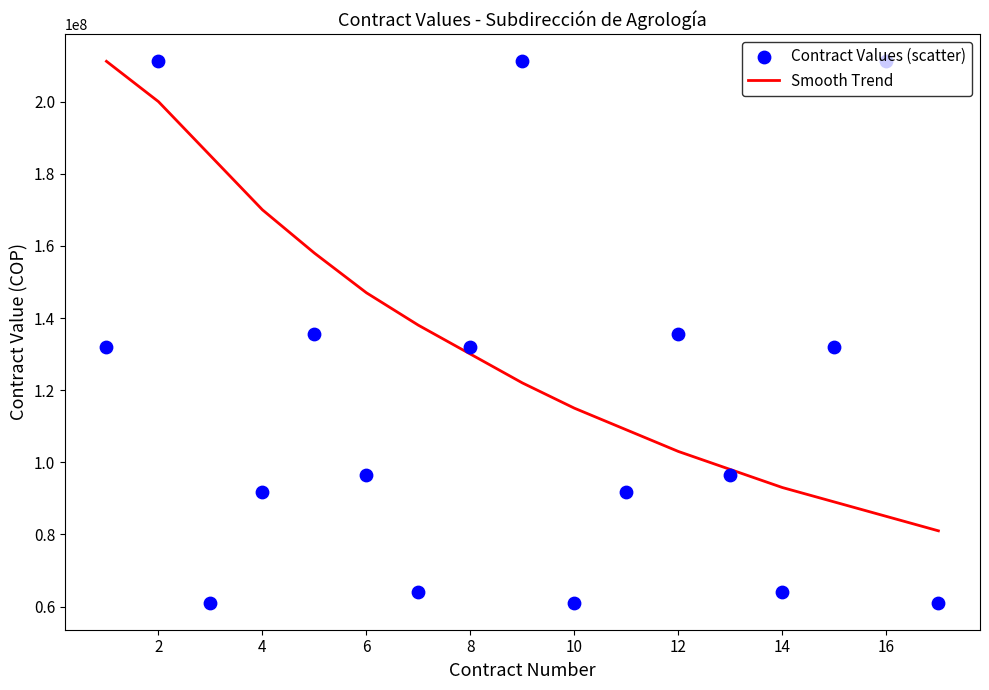

Which series has the largest total across all categories?

Smooth Trend